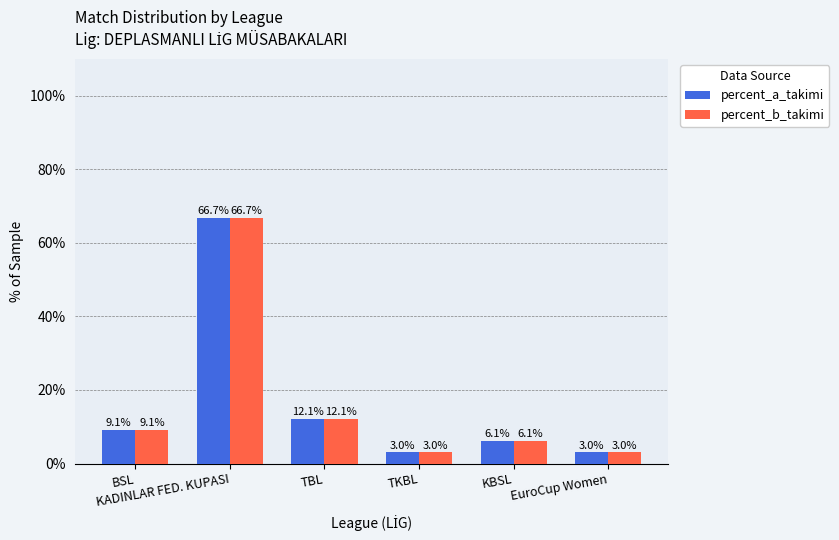

Reading left to right, what are all the values shown in this chart?

percent_a_takimi: BSL=9.1	KADINLAR FED. KUPASI=66.7	TBL=12.1	TKBL=3.0	KBSL=6.1	EuroCup Women=3.0
percent_b_takimi: BSL=9.1	KADINLAR FED. KUPASI=66.7	TBL=12.1	TKBL=3.0	KBSL=6.1	EuroCup Women=3.0